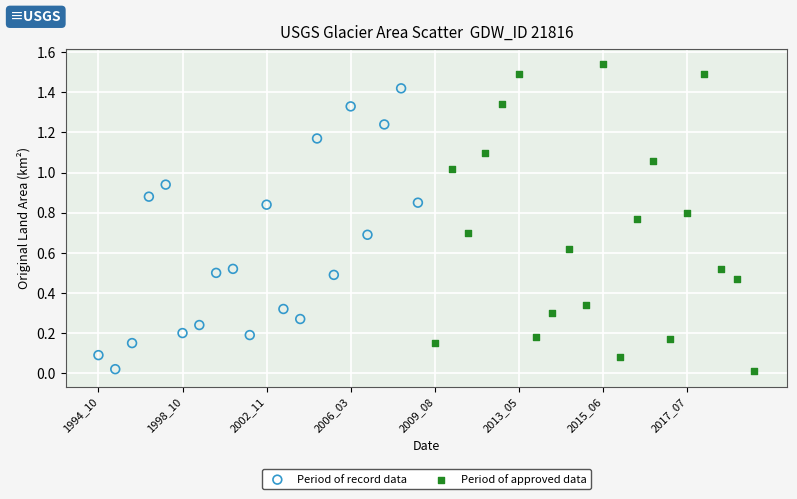

Which series has the widest spread of Y values?

Period of approved data